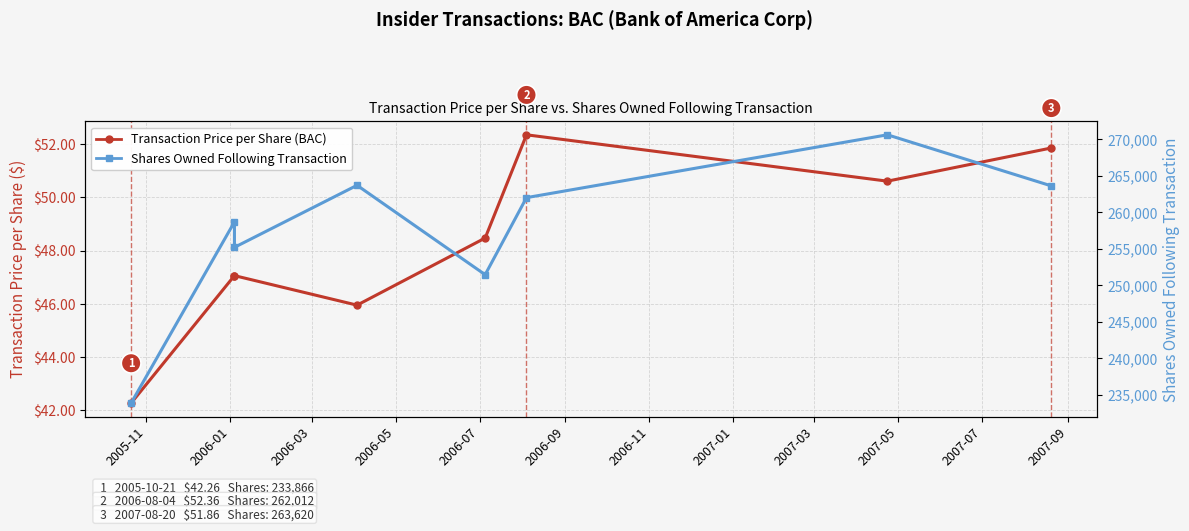

Which series has the largest total across all categories?

Shares Owned Following Transaction